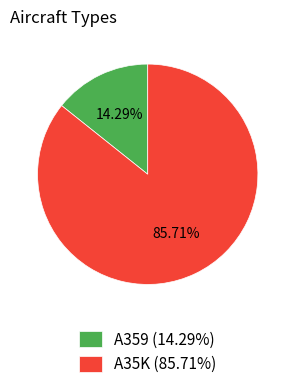

What is the largest slice in the pie chart?

A35K